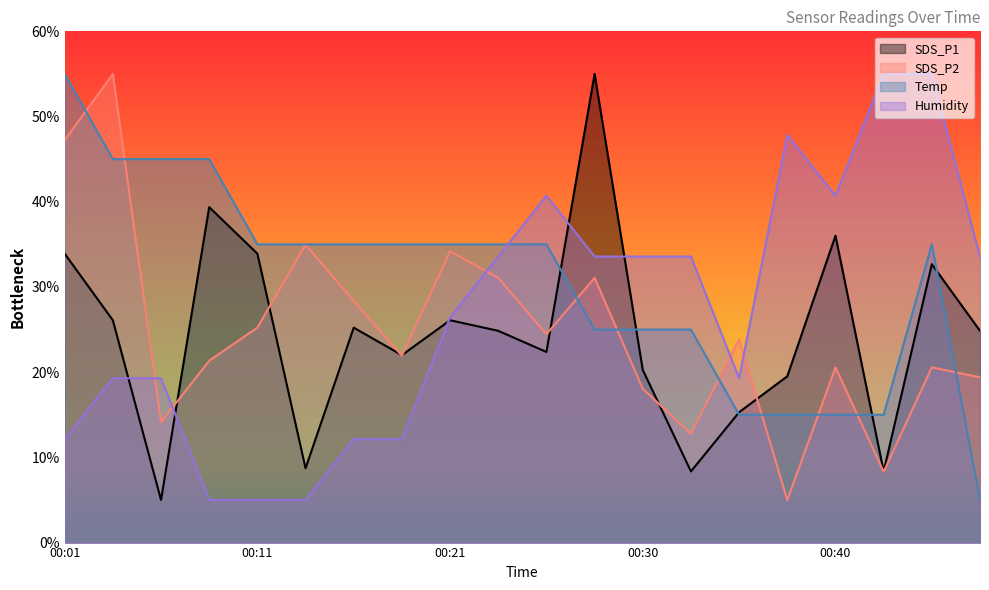

How many lines are shown in the chart?

4